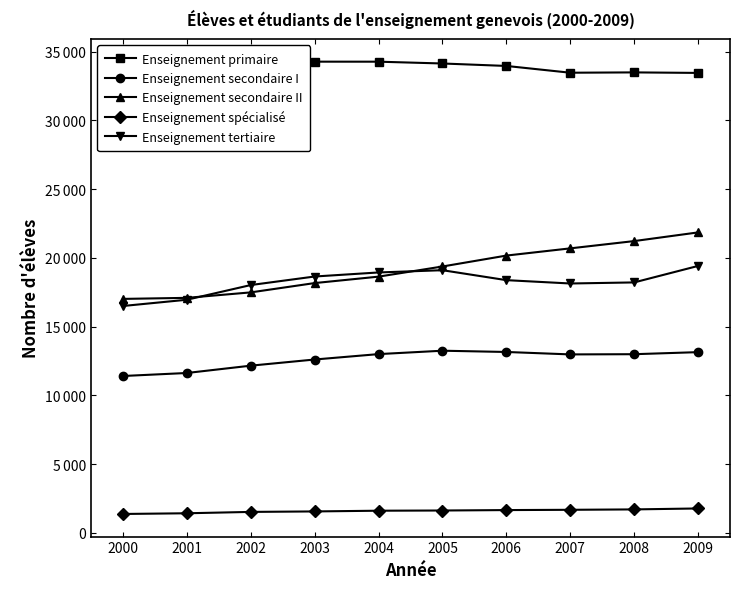

Is this an area chart (filled region under the line)?

No